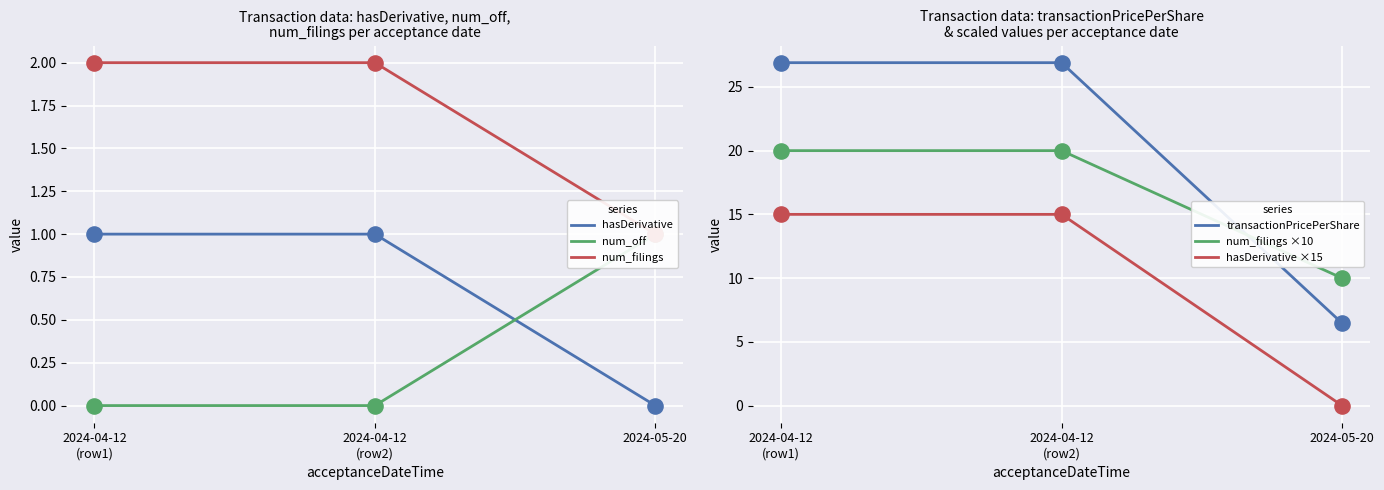

Which series reaches the minimum Y coordinate?

hasDerivative